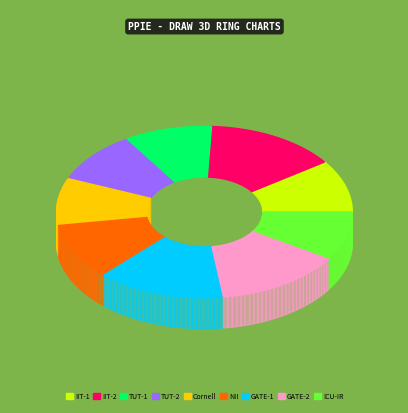

Combined, what portion of the pie is GATE-2 and Cornell?

22.8%